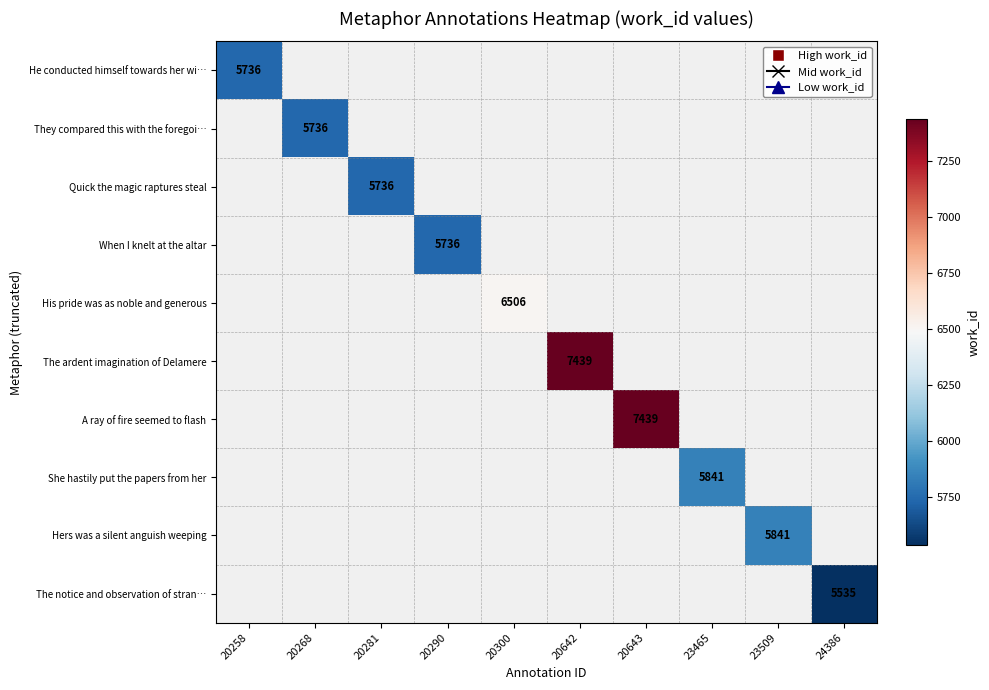

Is the value of When I knelt at the altar at 20290 greater than the value of She hastily put the papers from her at 23465?

No